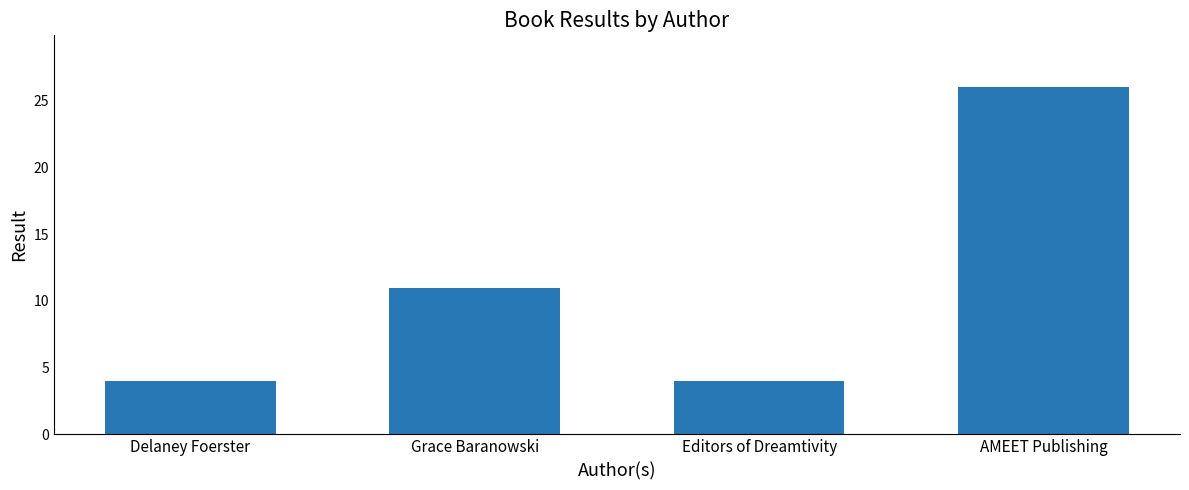

What is the sum of all values?

45